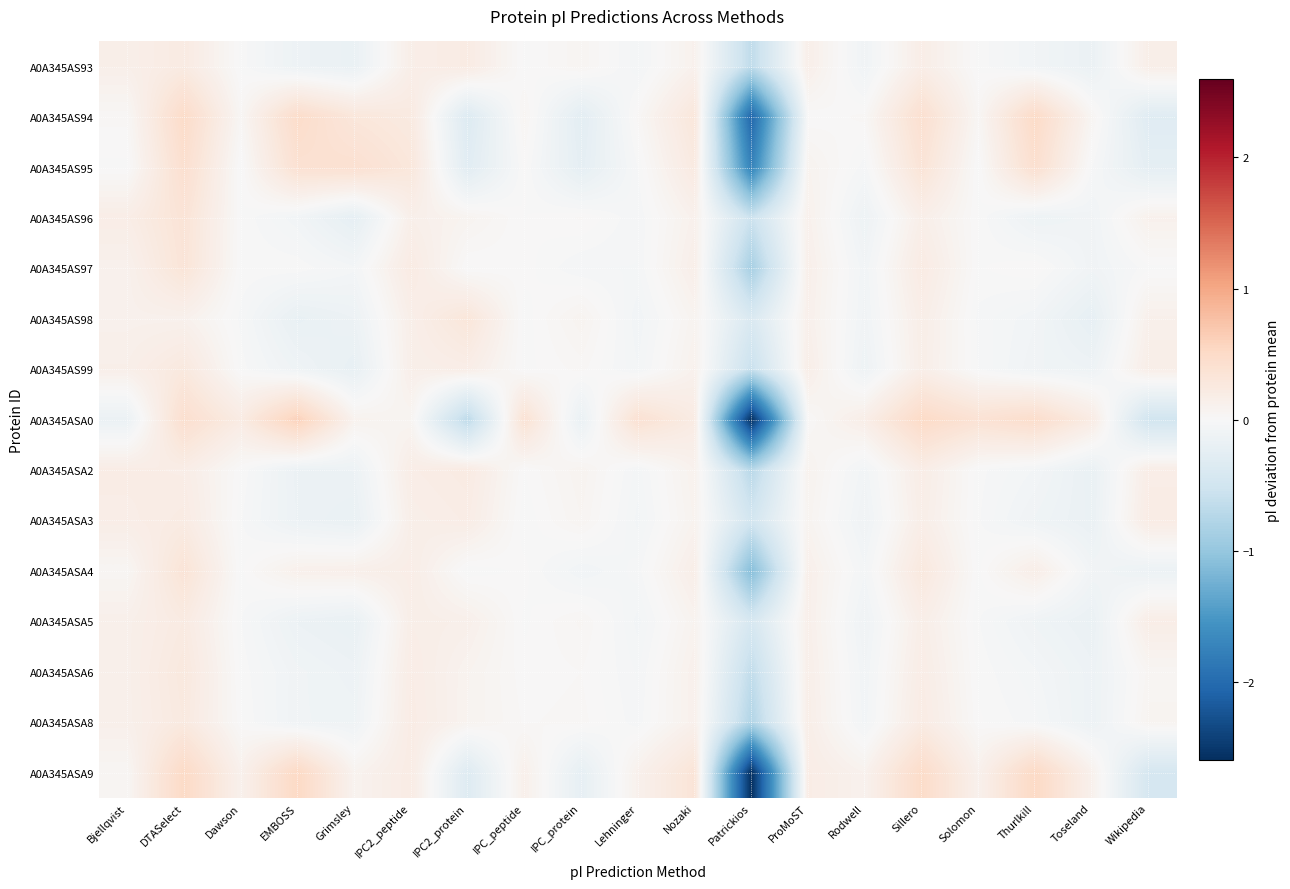

What is the smallest value displayed?

-2.6